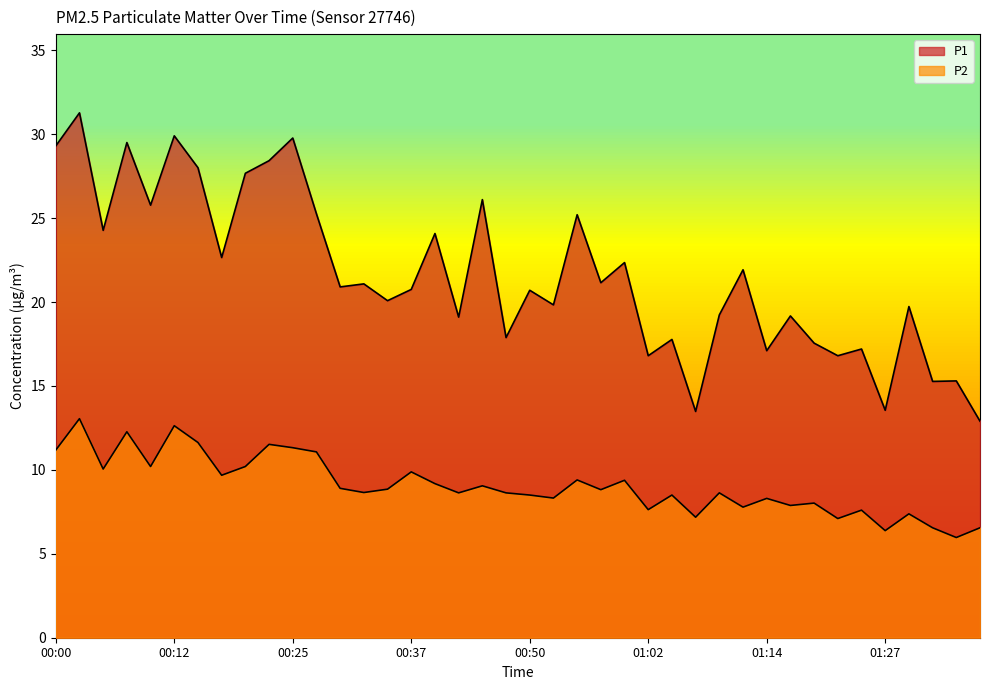

How many data points does each series have?

40